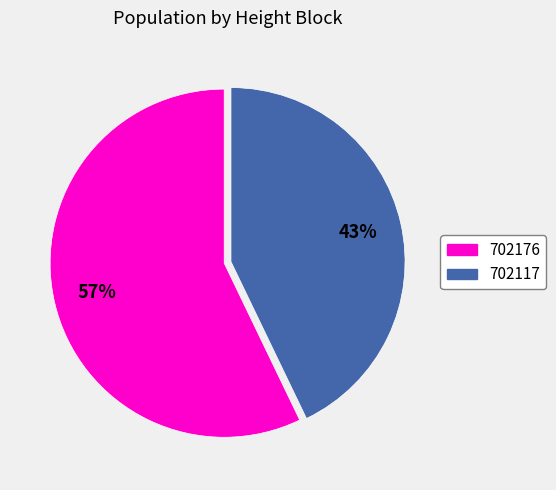

To the nearest percent, what portion does 702117 represent?

43%